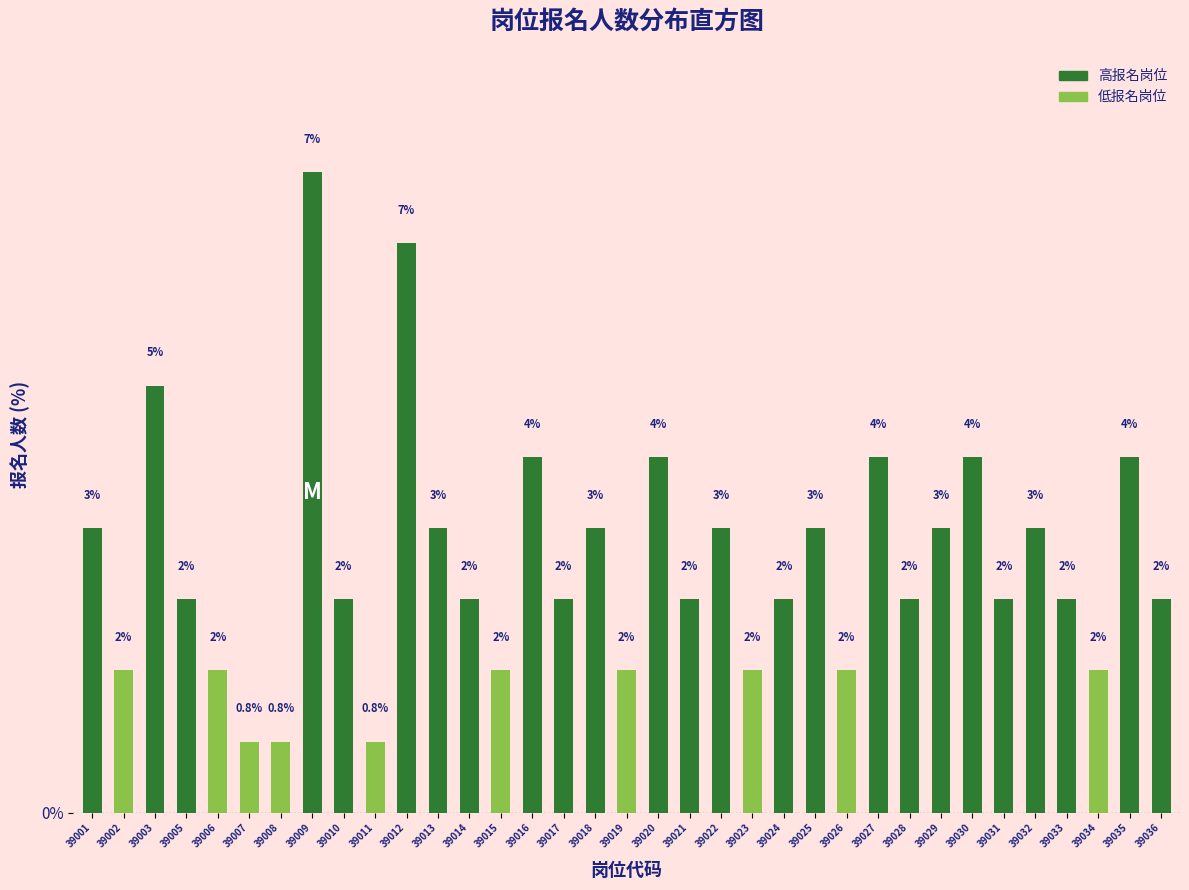

How many bars are there in total?

35